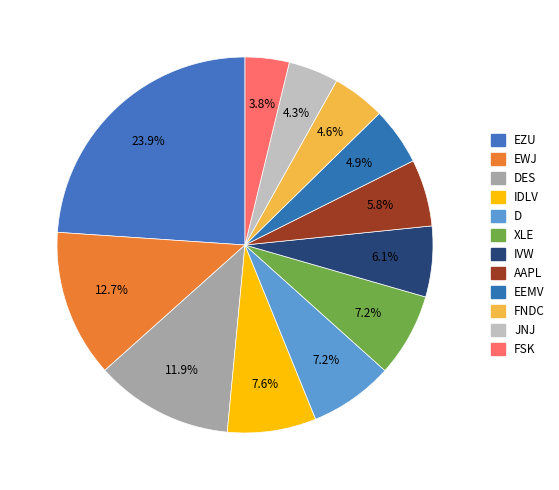

How many segments does this pie chart have?

12